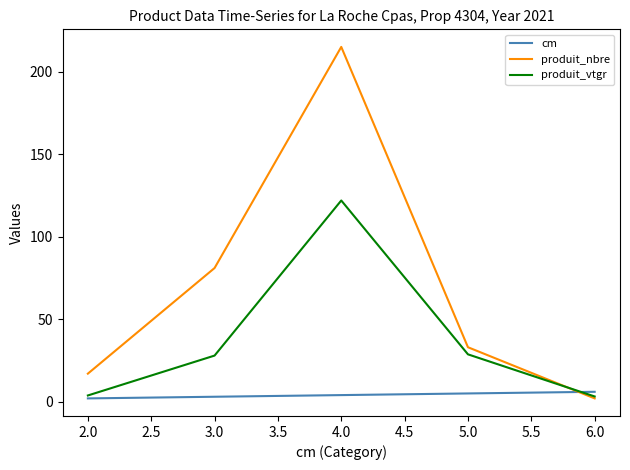

Which series has the largest range (max minus min)?

produit_nbre